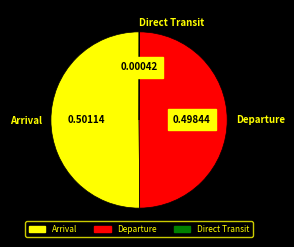

Approximately how many times larger is the value at Arrival compared to Departure?

1.0